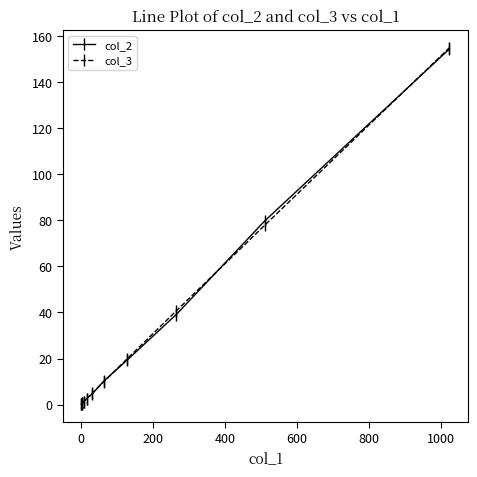

What is the value of the col_3 point at the 11th from the left?

154.8